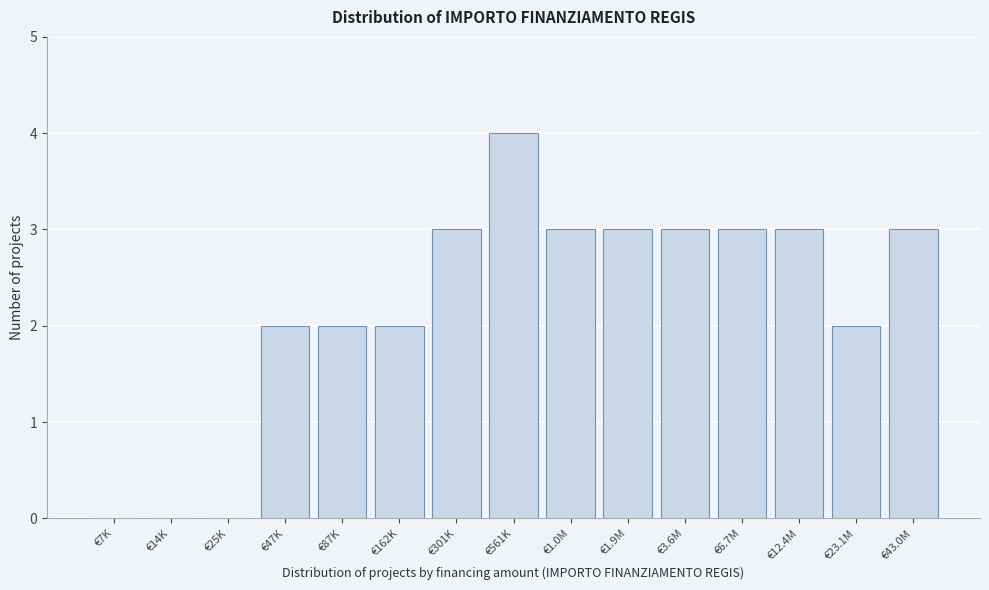

Reading right to left, what are all the values shown in this chart?

€43.0M=3	€23.1M=2	€12.4M=3	€6.7M=3	€3.6M=3	€1.9M=3	€1.0M=3	€561K=4	€301K=3	€162K=2	€87K=2	€47K=2	€25K=0	€14K=0	€7K=0